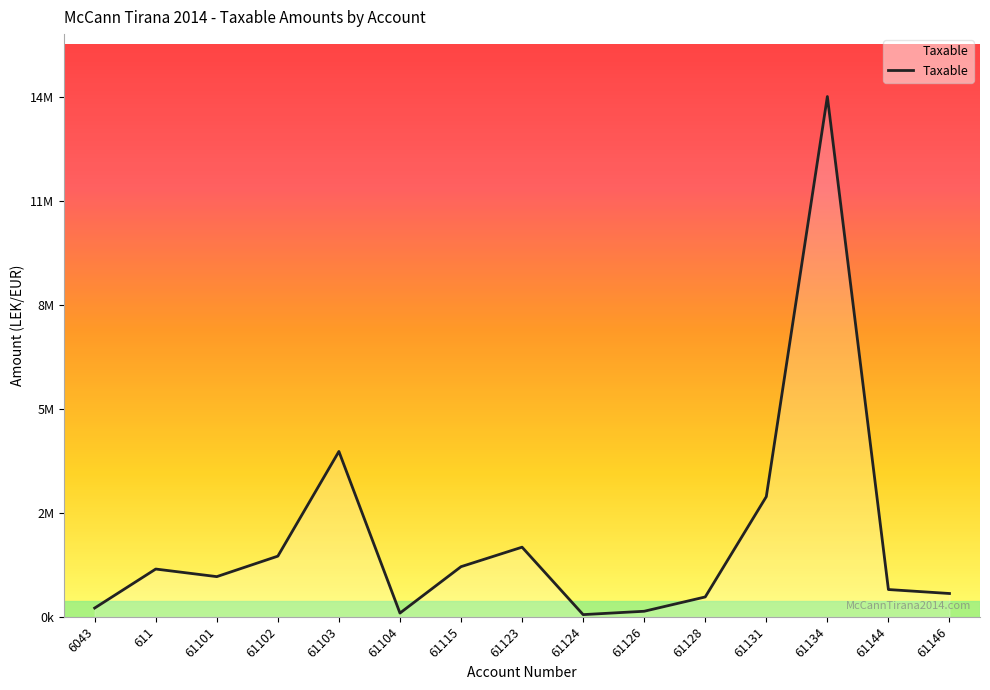

Is this an area chart (filled region under the line)?

Yes